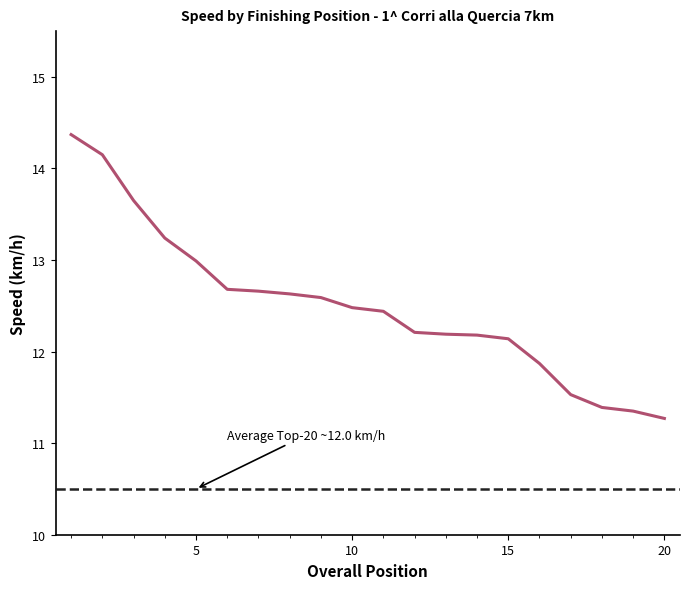

Does the chart have visible grid lines?

No